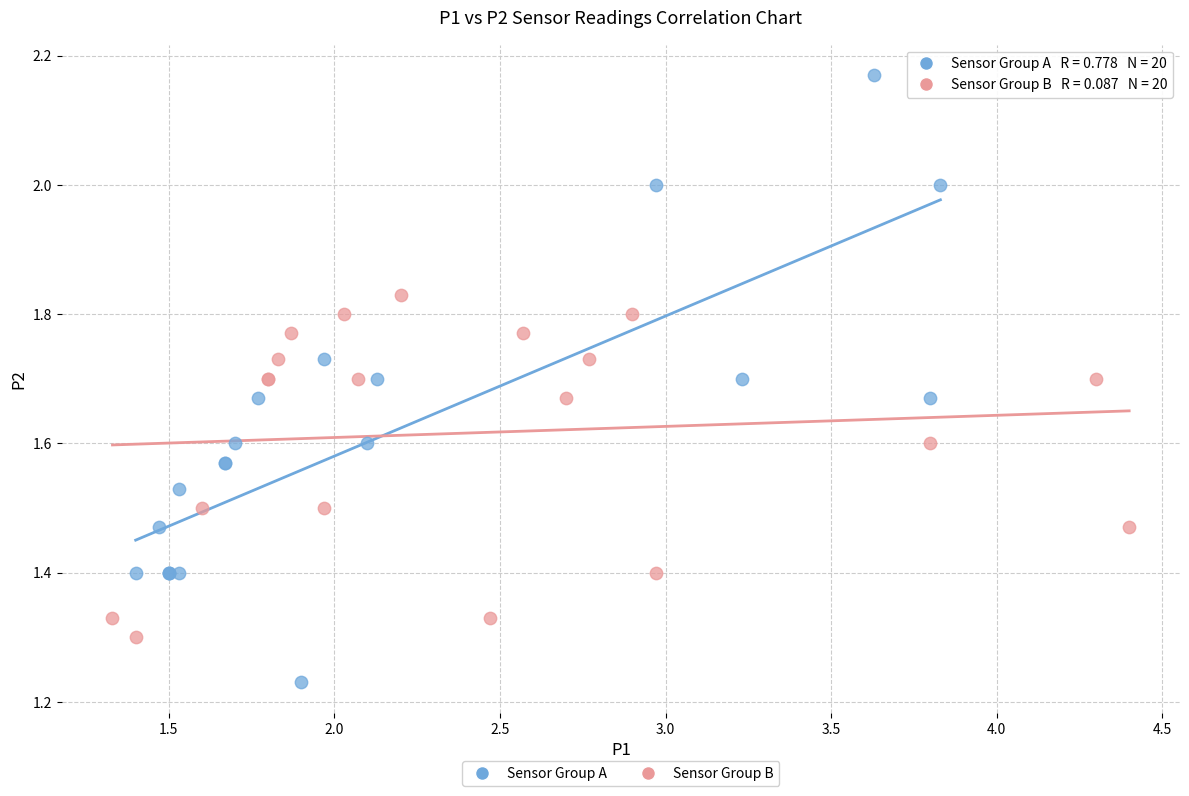

Which series reaches the maximum Y coordinate?

Sensor Group A